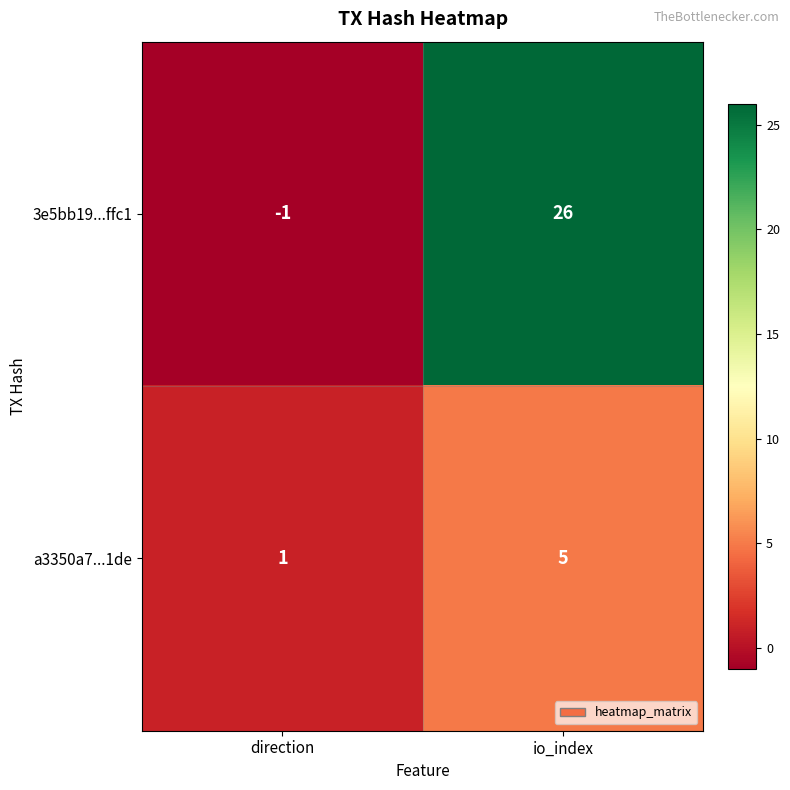

Between direction and io_index, which series saw the biggest shift?

3e5bb19...ffc1